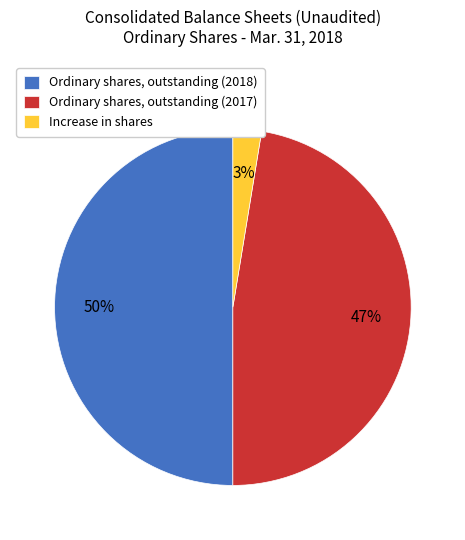

Which has a higher value, Increase in shares or Ordinary shares, outstanding (2018)?

Ordinary shares, outstanding (2018)